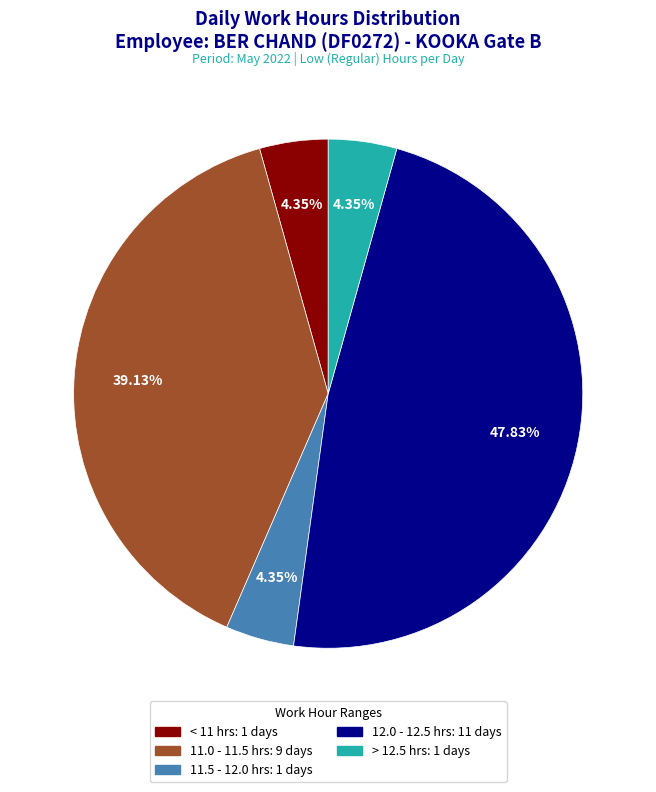

Is there any slice that represents more than half of the pie?

No